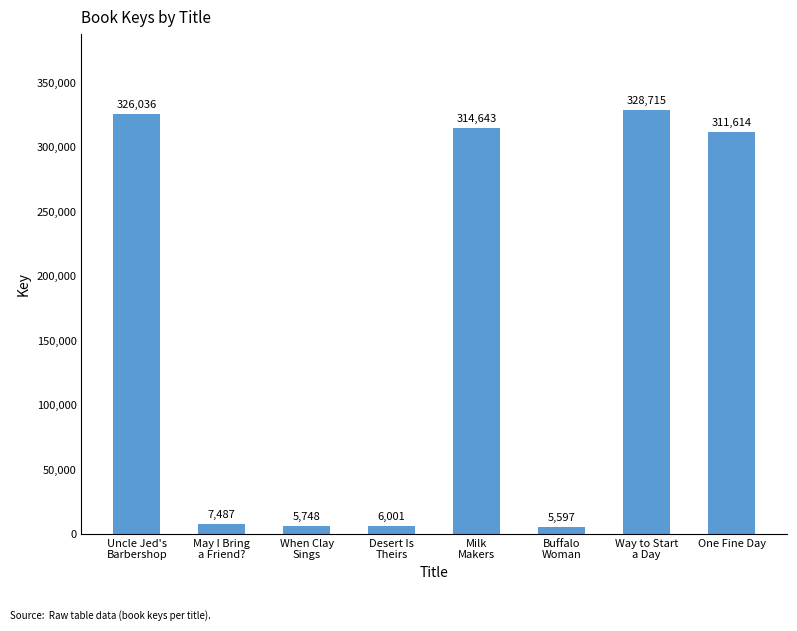

Is it true that the value at May I Bring
a Friend? is 7487?

True